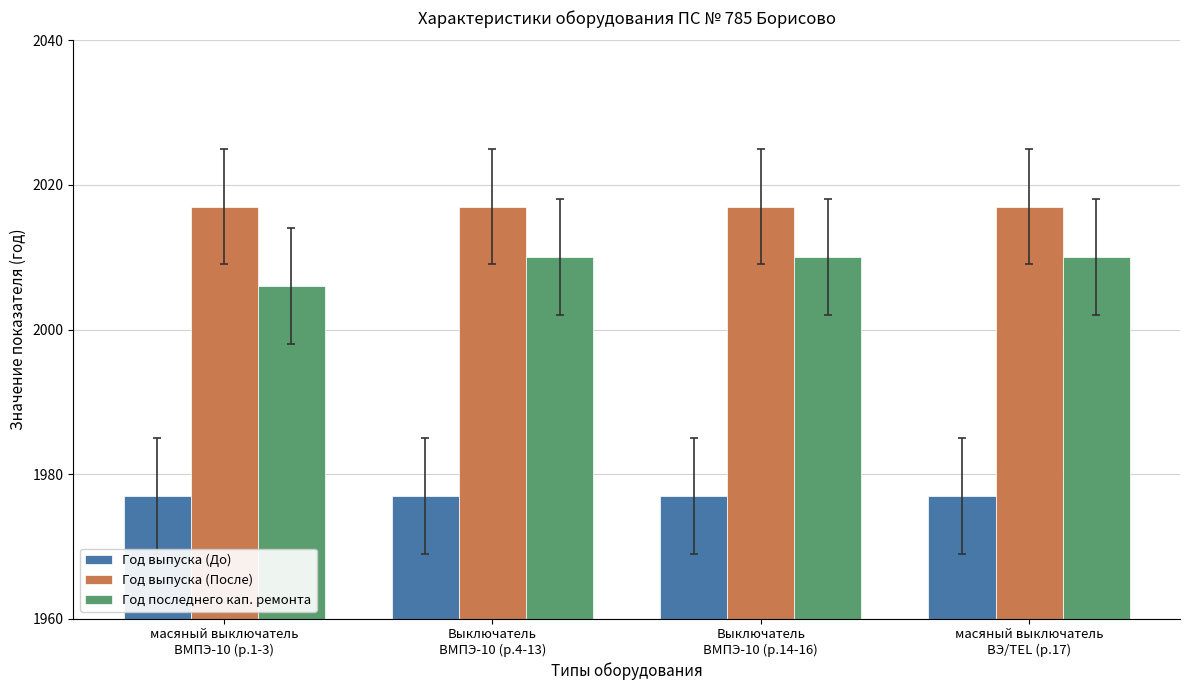

What is the total value across all series at Выключатель
ВМПЭ-10 (р.14-16)?

6004